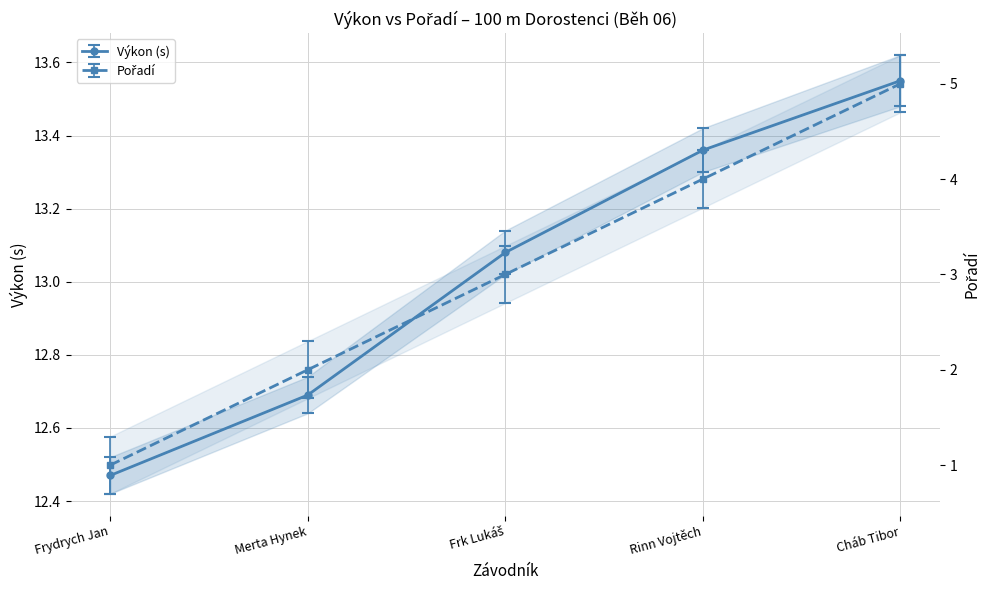

How many lines are shown in the chart?

2